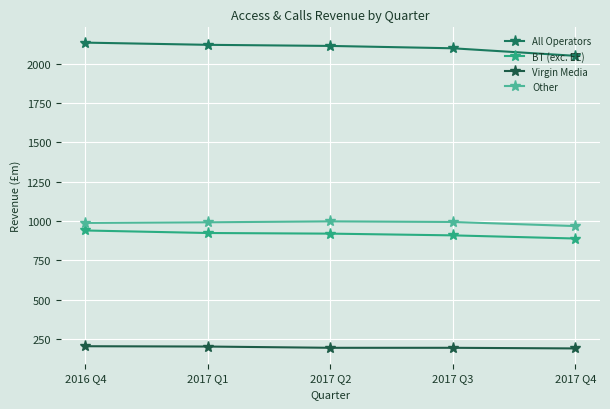

Between 2017 Q3 and 2017 Q4, which series saw the biggest shift?

All Operators